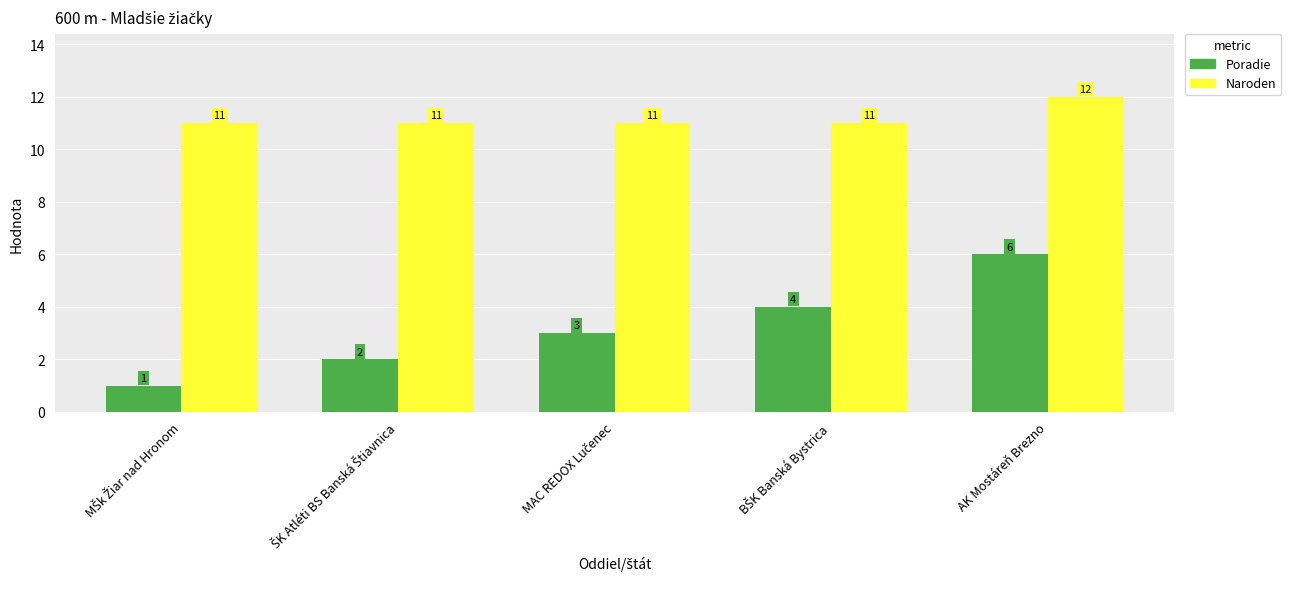

What are all the series names shown in the legend?

Poradie, Naroden